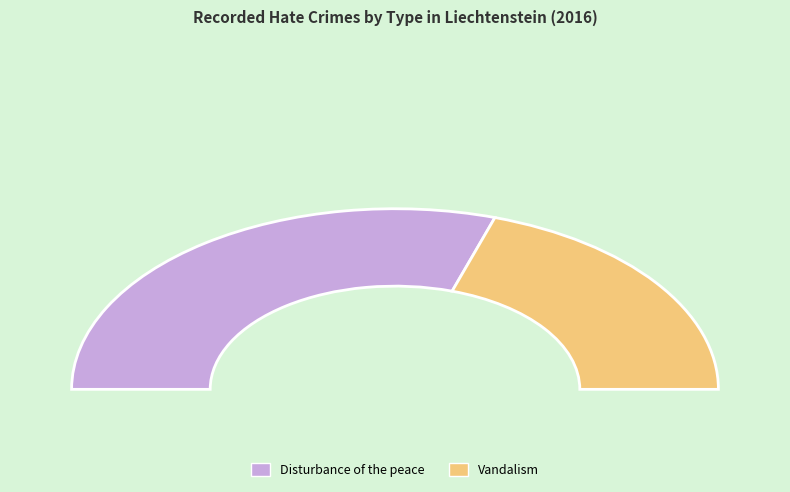

The Vandalism slice represents 51% of the pie. True or false?

False